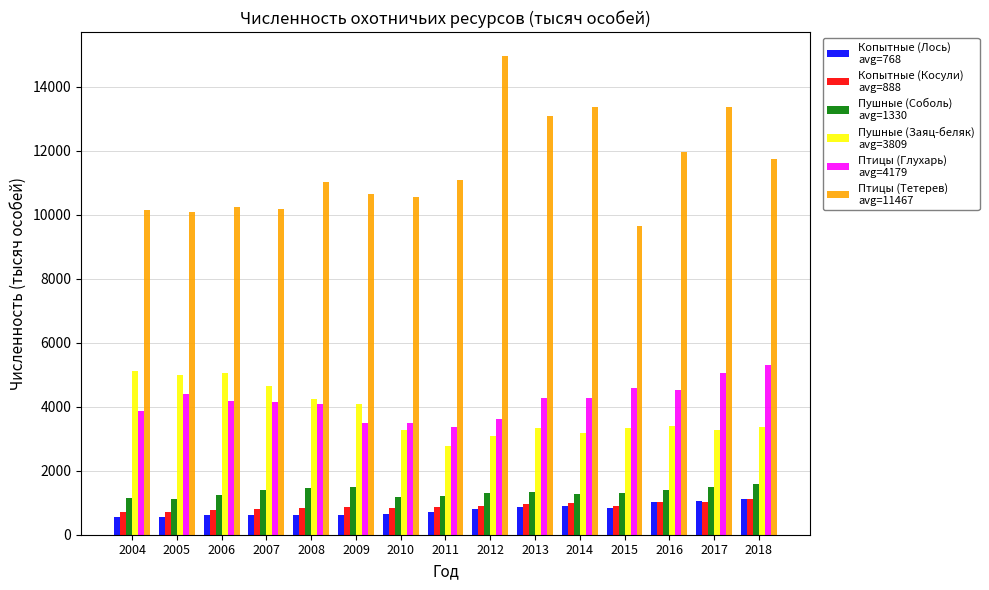

What is the maximum value shown in the chart?

14956.2